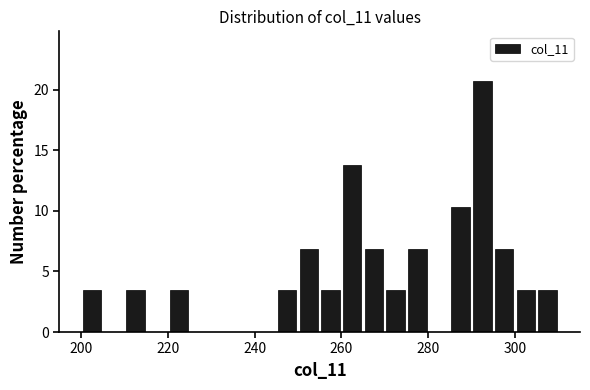

Around what value on the x-axis is the tallest bar? Give the approximate position of its centre, as read against the axis.

292